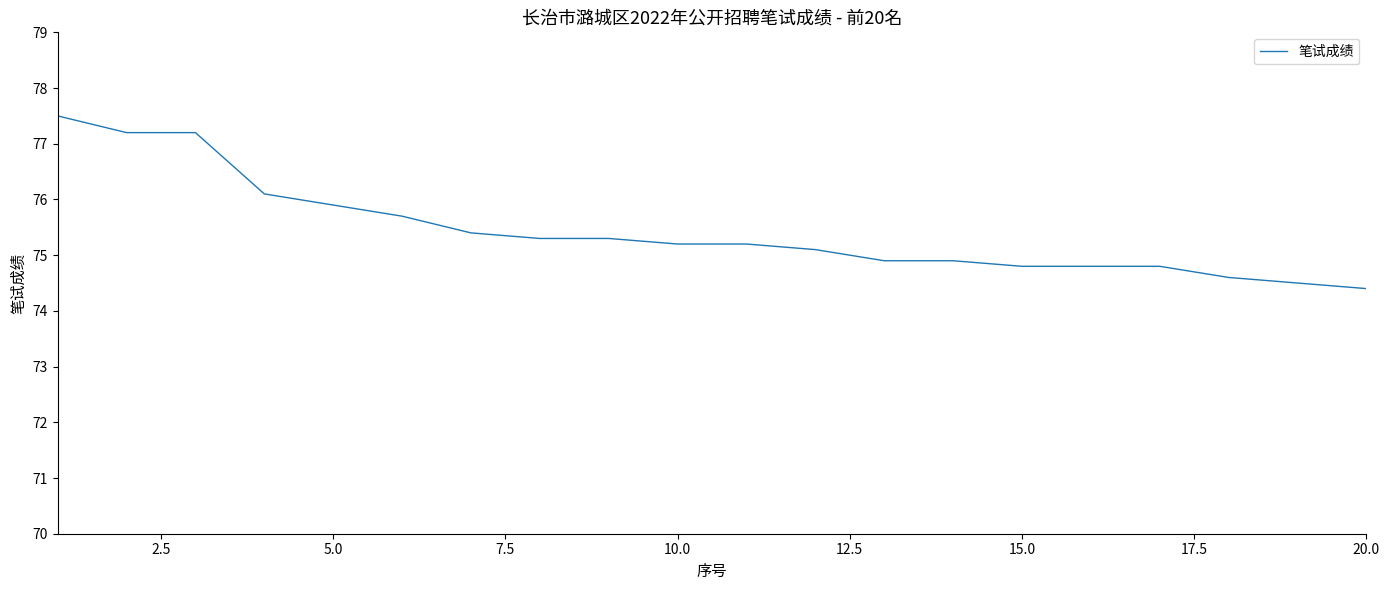

What is the smallest value displayed?

74.4